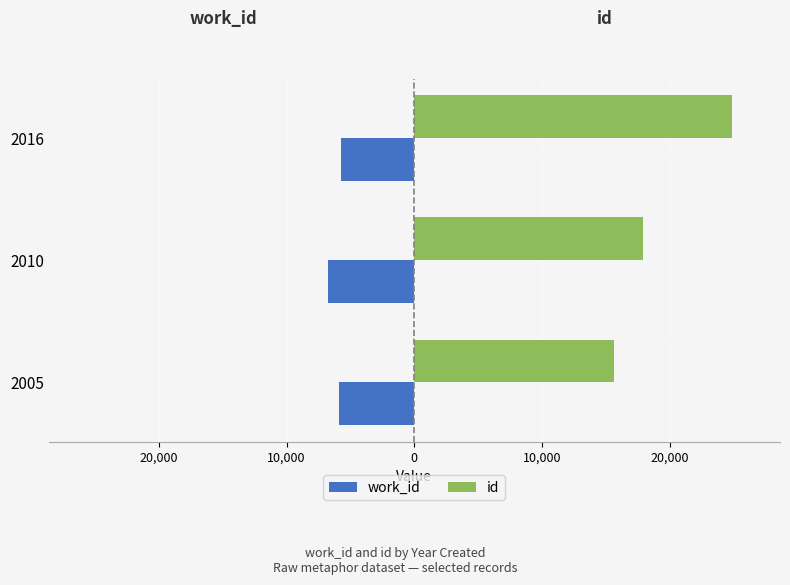

What is the sum of all id values?

58431